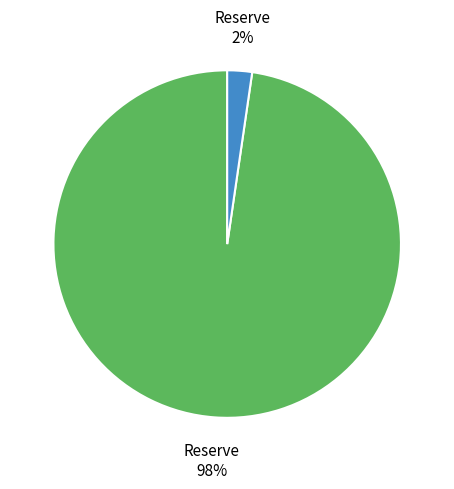

Is there a majority slice in this chart?

Yes